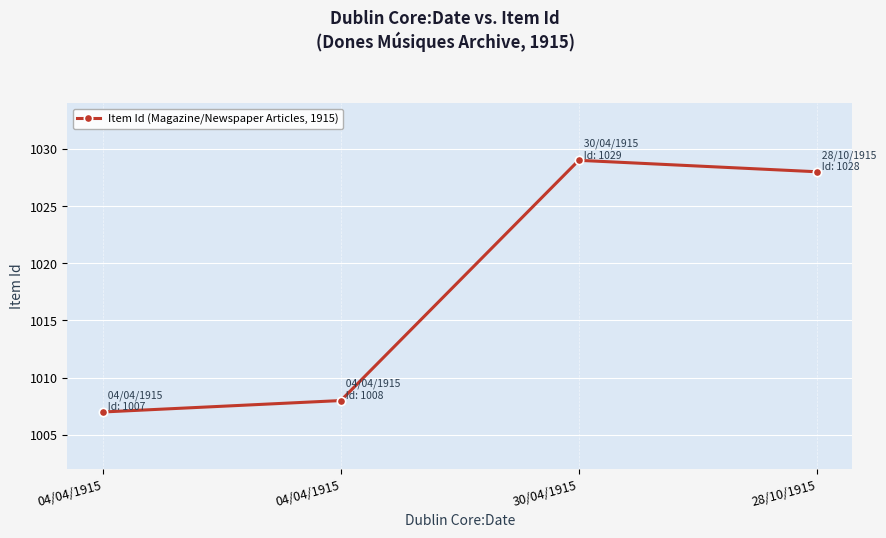

Count the number of data series in this chart.

1